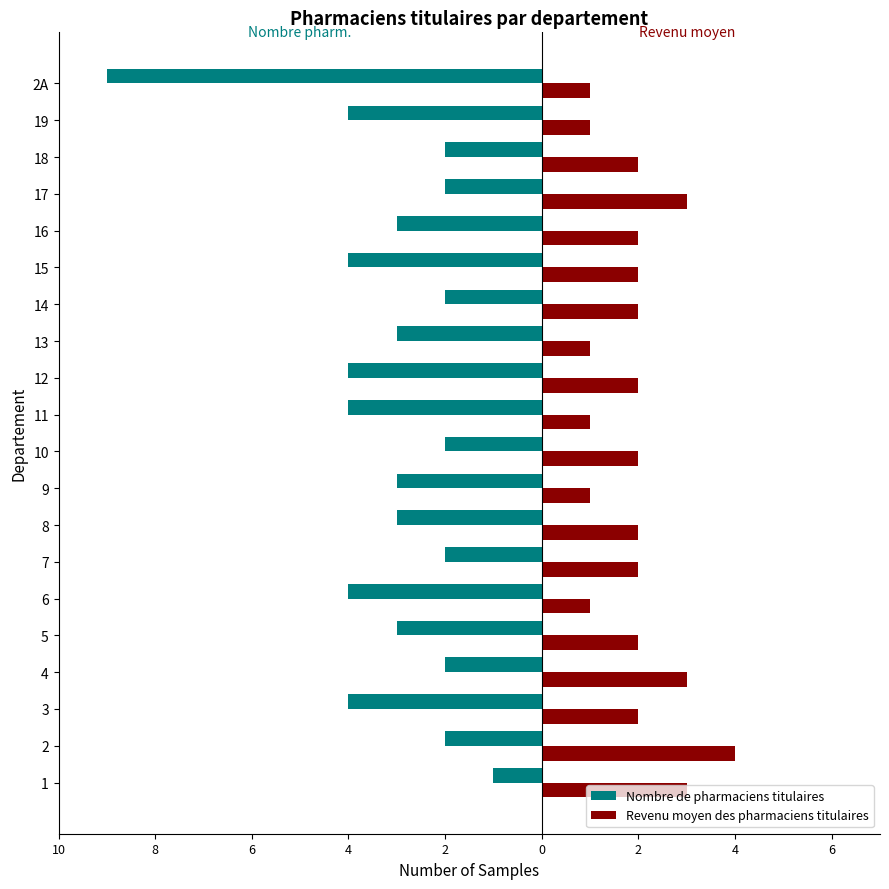

Reading left to right, transcribe all the data shown in this chart.

Nombre de pharmaciens titulaires: -1	-2	-4	-2	-3	-4	-2	-3	-3	-2	-4	-4	-3	-2	-4	-3	-2	-2	-4	-9
Revenu moyen des pharmaciens titulaires: 3	4	2	3	2	1	2	2	1	2	1	2	1	2	2	2	3	2	1	1